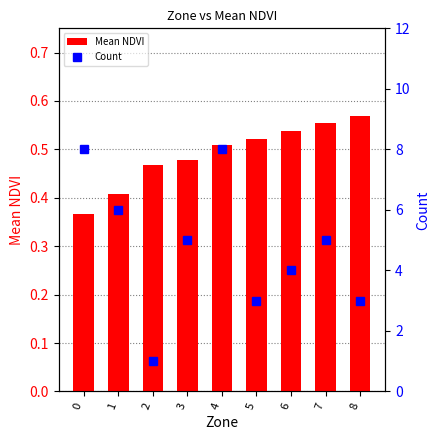

What is the value of the Count bar at the 1st from the left?

8.0